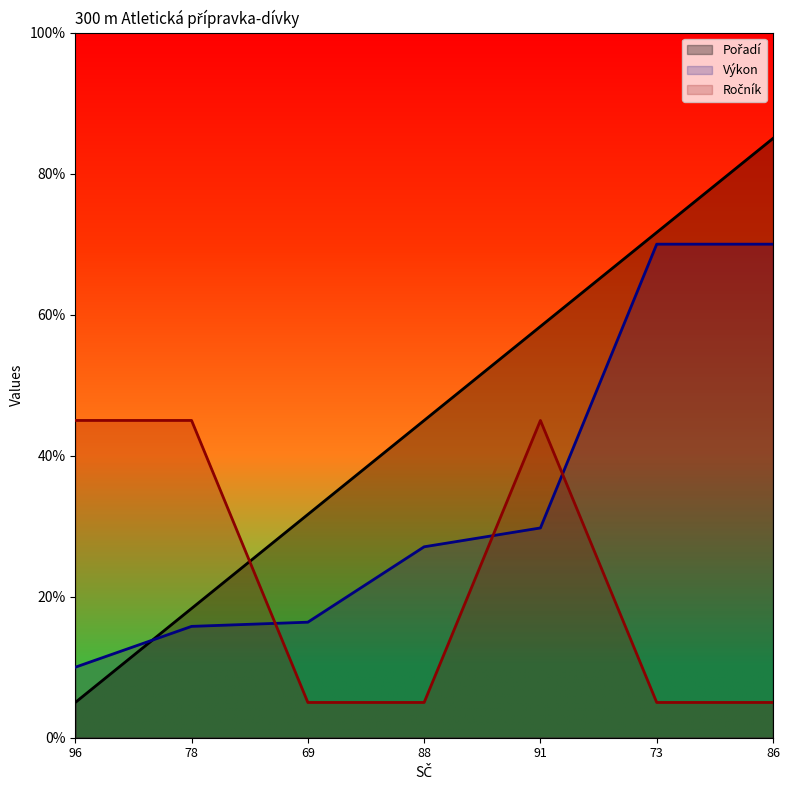

What is the difference between the Výkon values at 91 and 86?

40.2